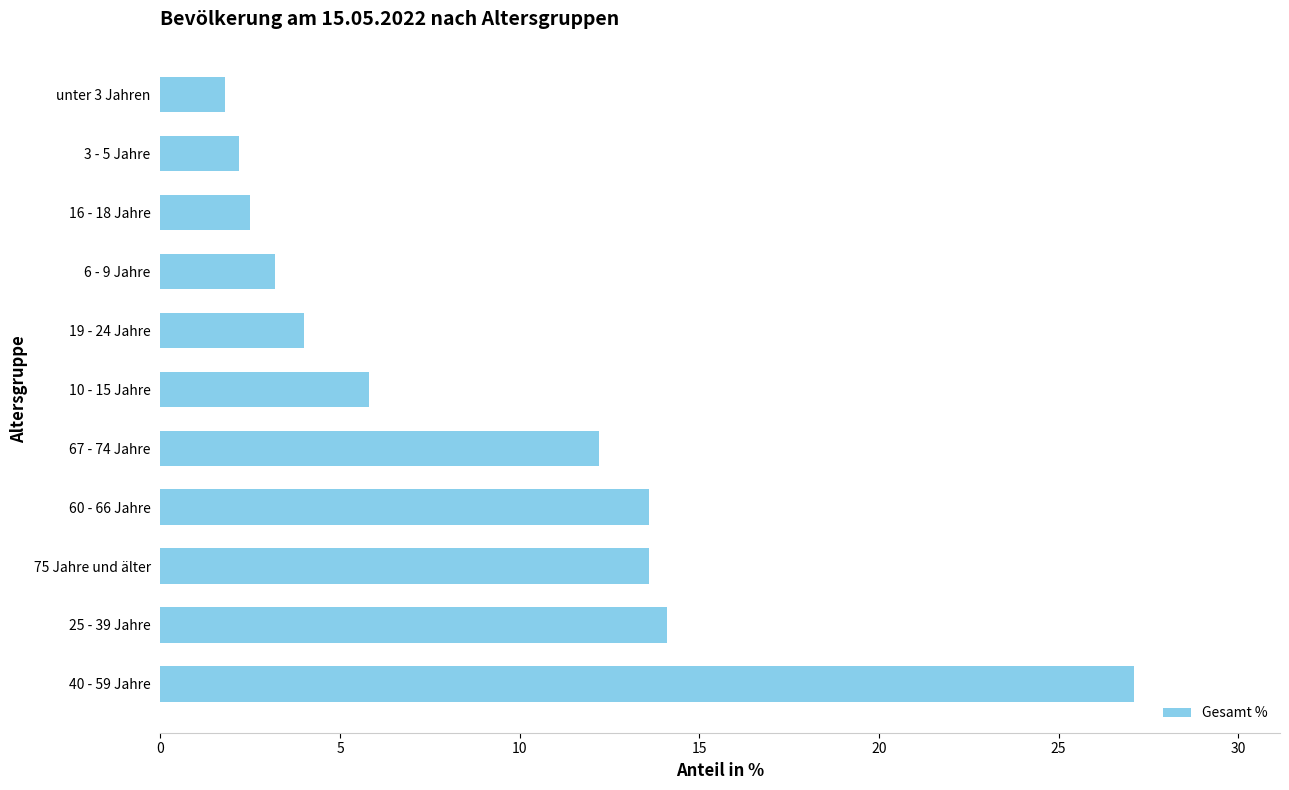

What is the change in value from 60 - 66 Jahre to unter 3 Jahren?

-11.8